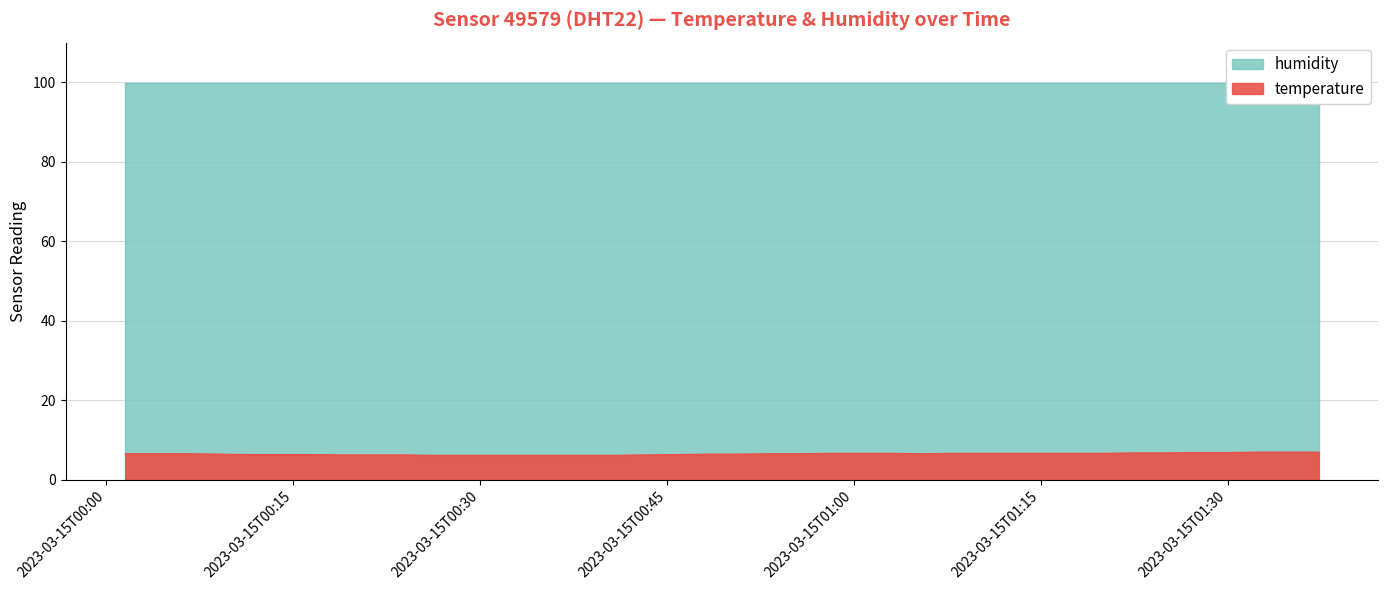

What is the highest value of the temperature series?

6.9